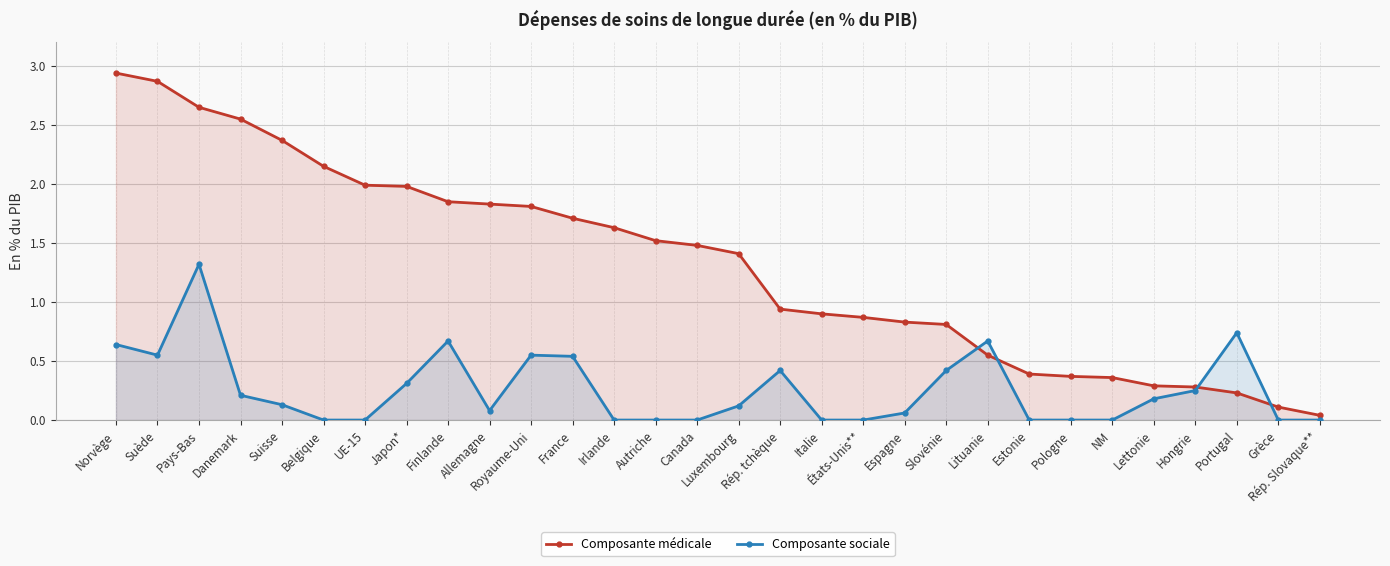

What is the label of the 30th point from the left?

Rép. Slovaque**